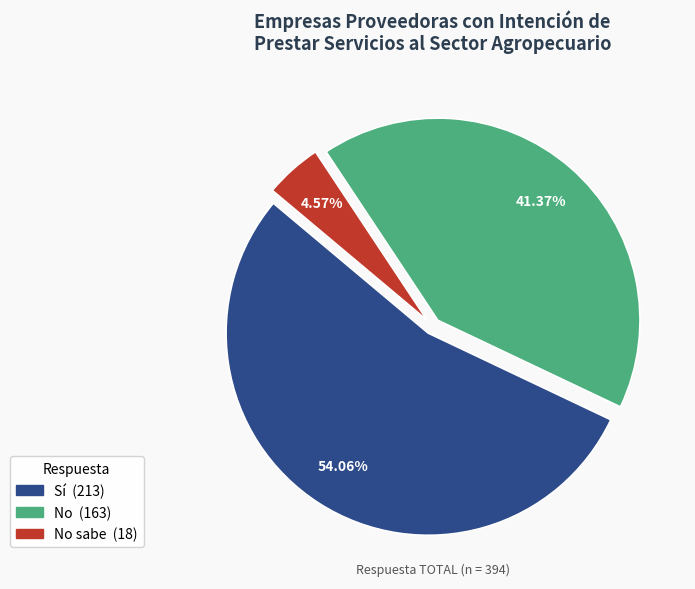

Is there a majority slice in this chart?

Yes